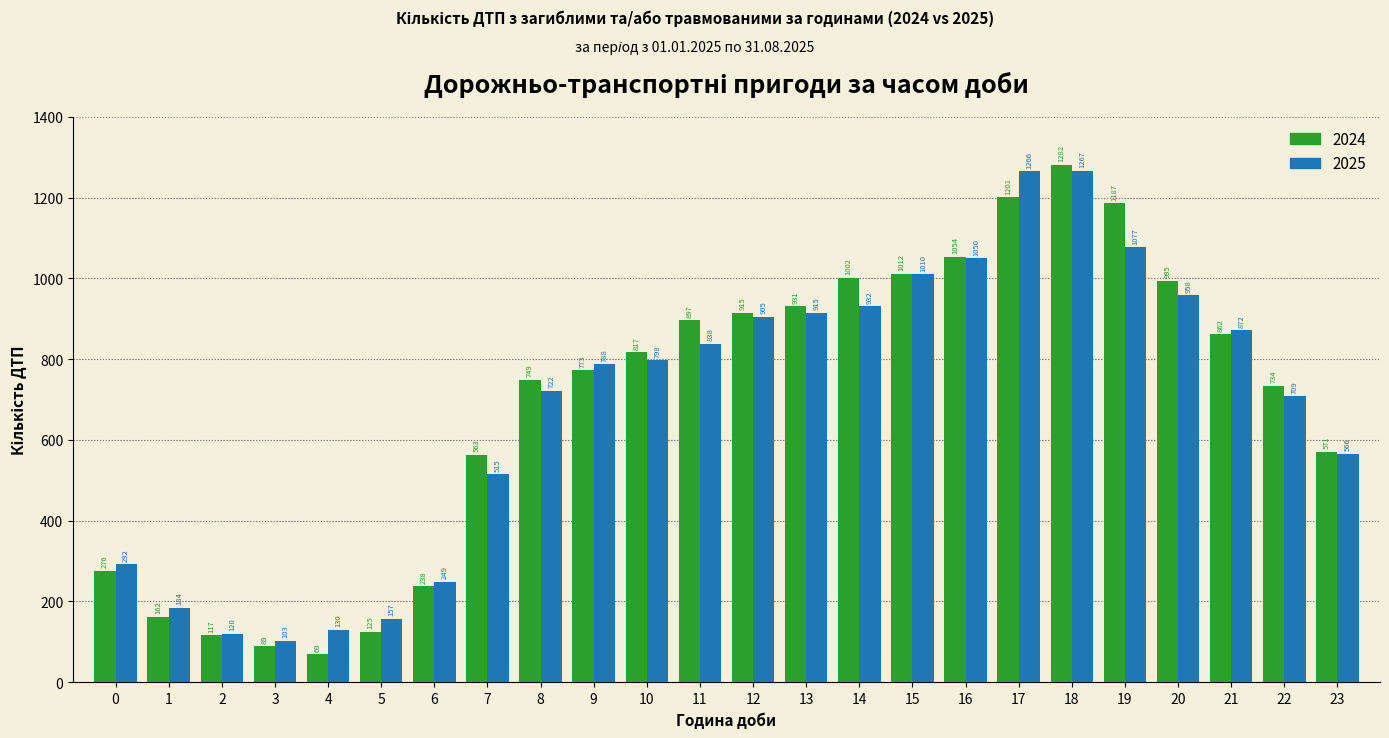

Reading right to left, what are all the values shown in this chart?

2024: 571	734	862	995	1187	1282	1201	1054	1012	1002	931	915	897	817	773	749	563	238	125	69	89	117	162	276
2025: 566	709	872	958	1077	1267	1266	1050	1010	932	915	905	838	798	788	722	515	249	157	130	103	120	184	292